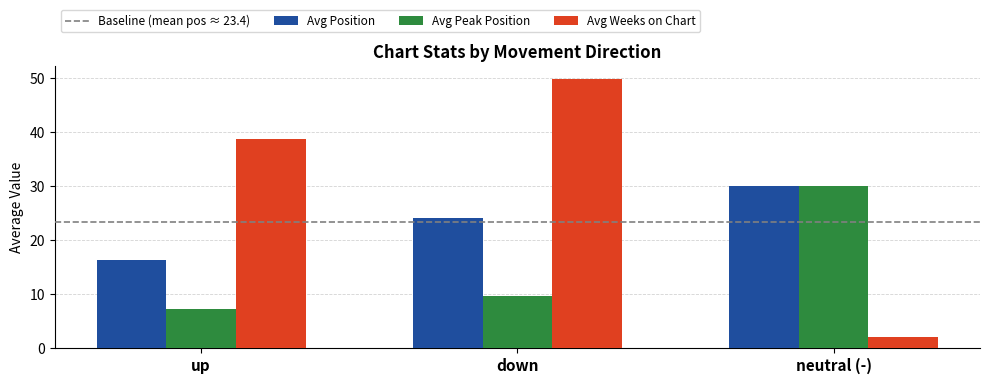

Reading left to right, extract all data points from this chart.

Avg Position: 16.3	24.1	30.0
Avg Peak Position: 7.3	9.7	30.0
Avg Weeks on Chart: 38.7	49.9	2.0